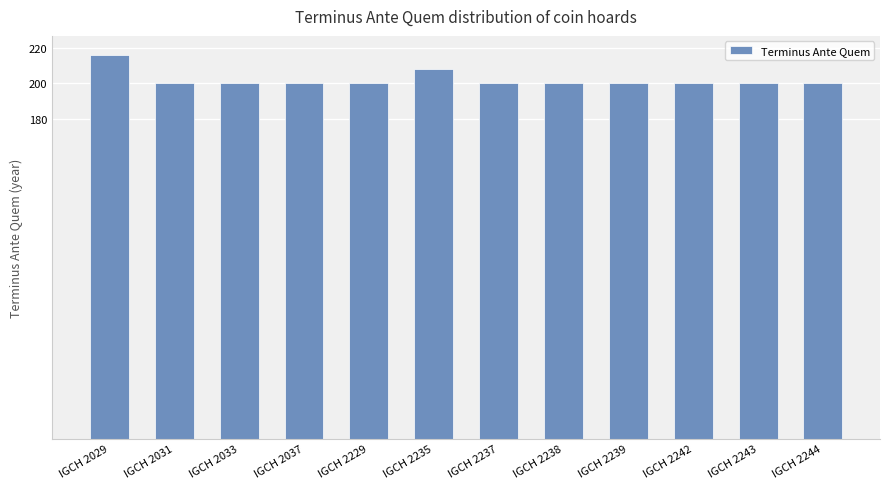

Between IGCH 2029 and IGCH 2237, which is larger?

IGCH 2029